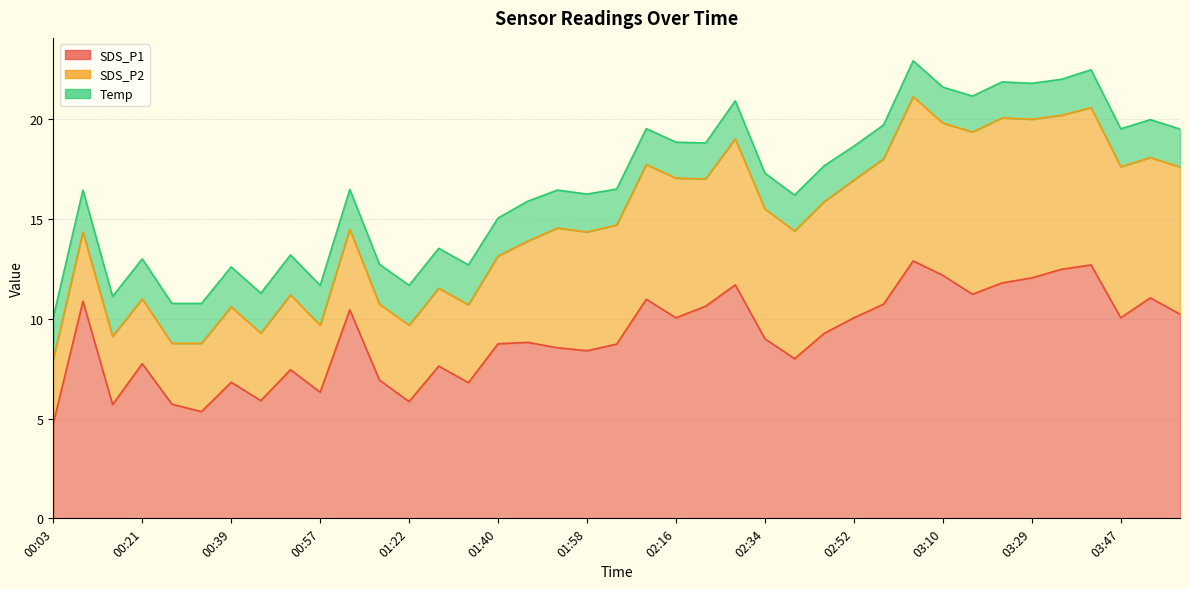

True or false: SDS_P2 and SDS_P1 intersect in this chart.

False